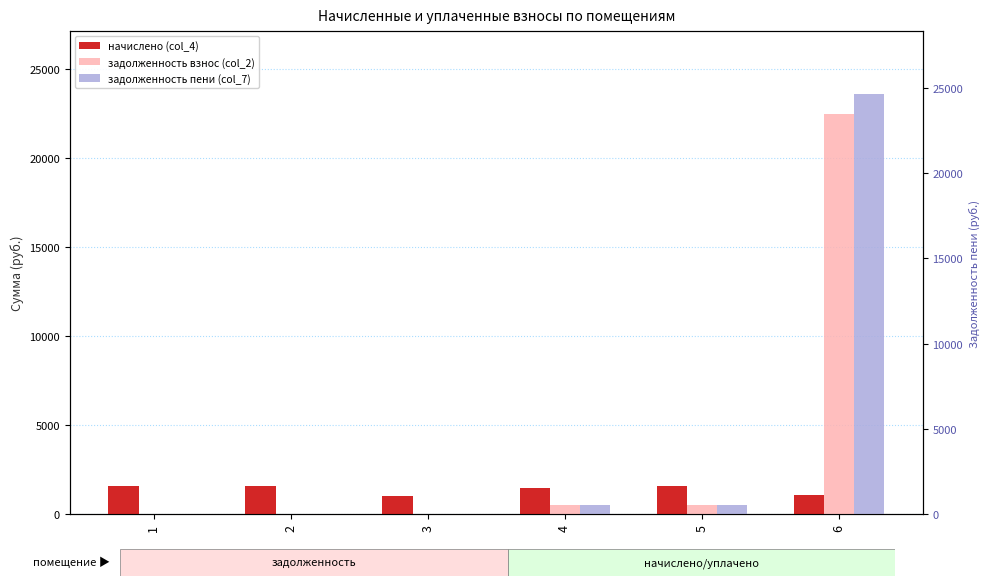

Read the задолженность взнос (col_2) value at 6.

22499.2